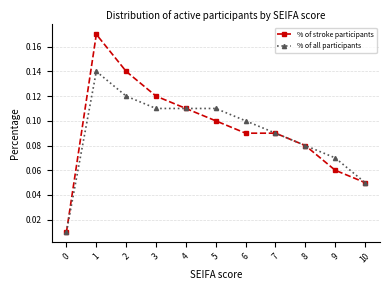

At how many categories does at least one series exceed 0?

11